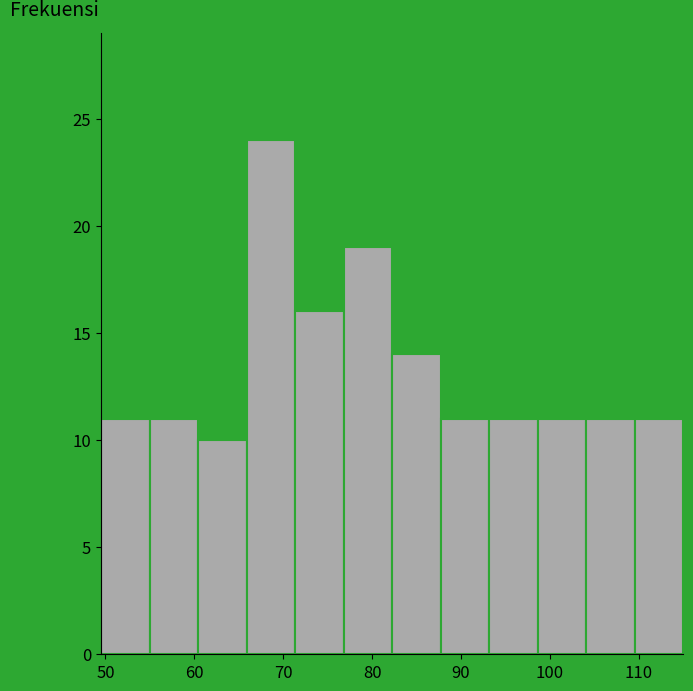

What is the height of the bar covering 99 to 104 on the x-axis? Neither the bar edges nor the heights are printed on the chart, so give them approximately, as read against the axes.

11